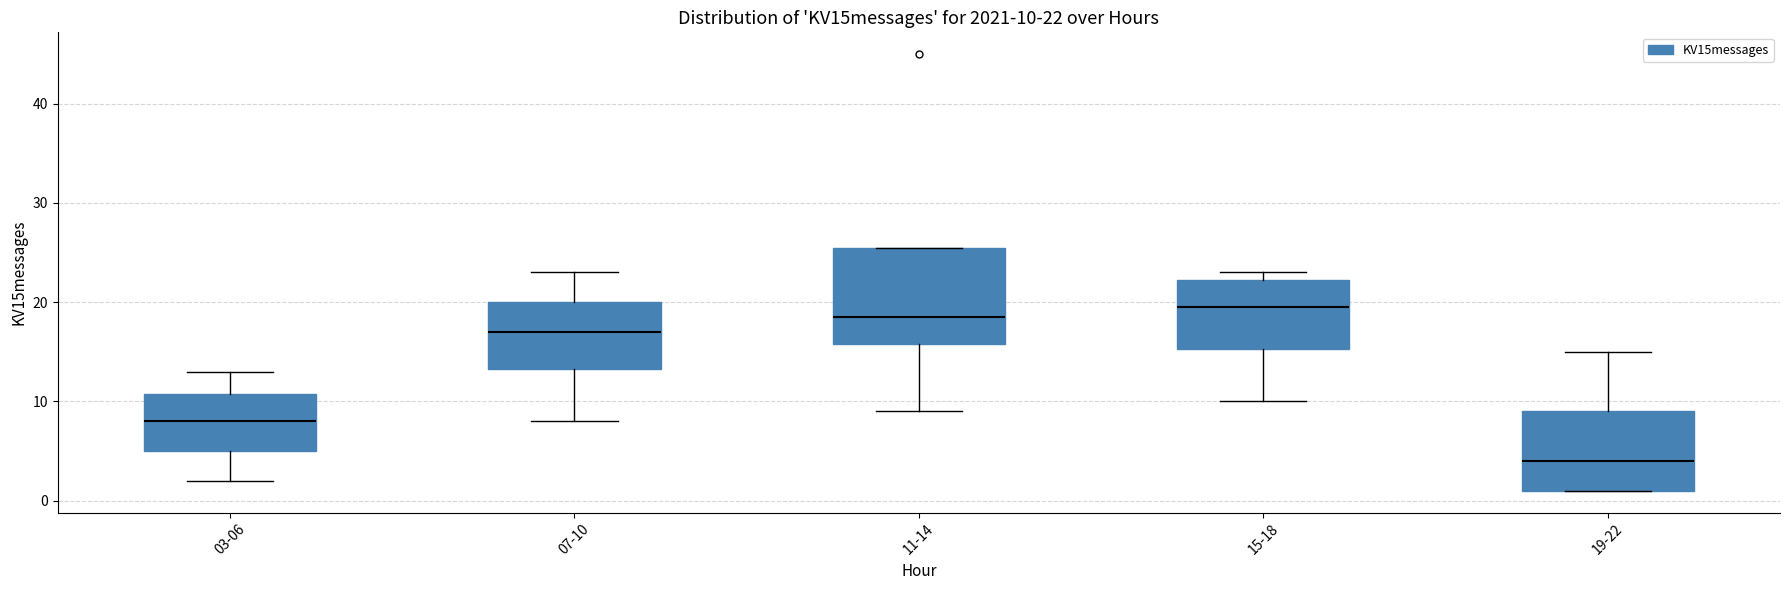

Comparing the boxes themselves (not the whiskers), which one is the tallest?

11-14